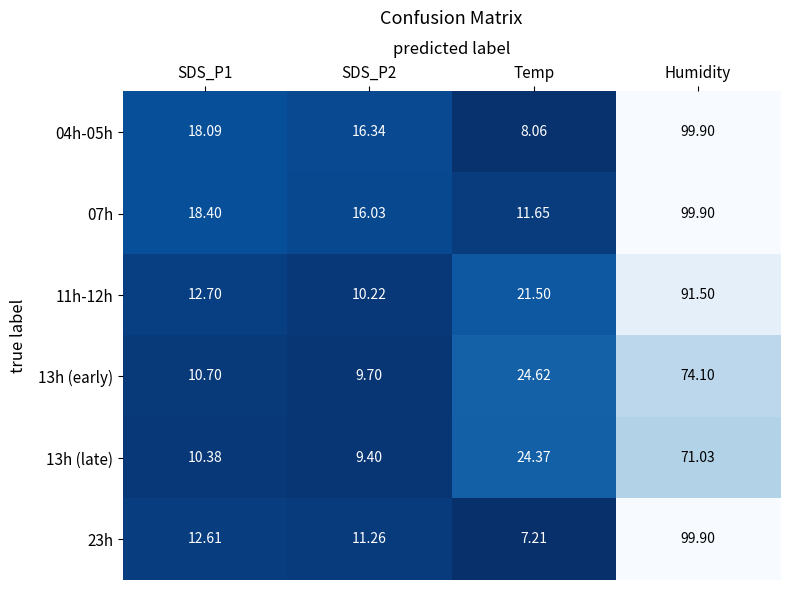

At which label does 13h (early) first exceed 24?

Temp